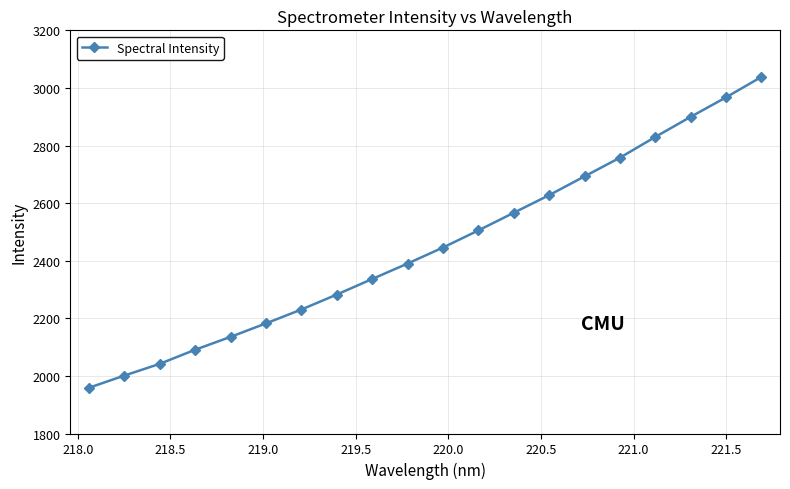

What is the sum of all values?

48980.9